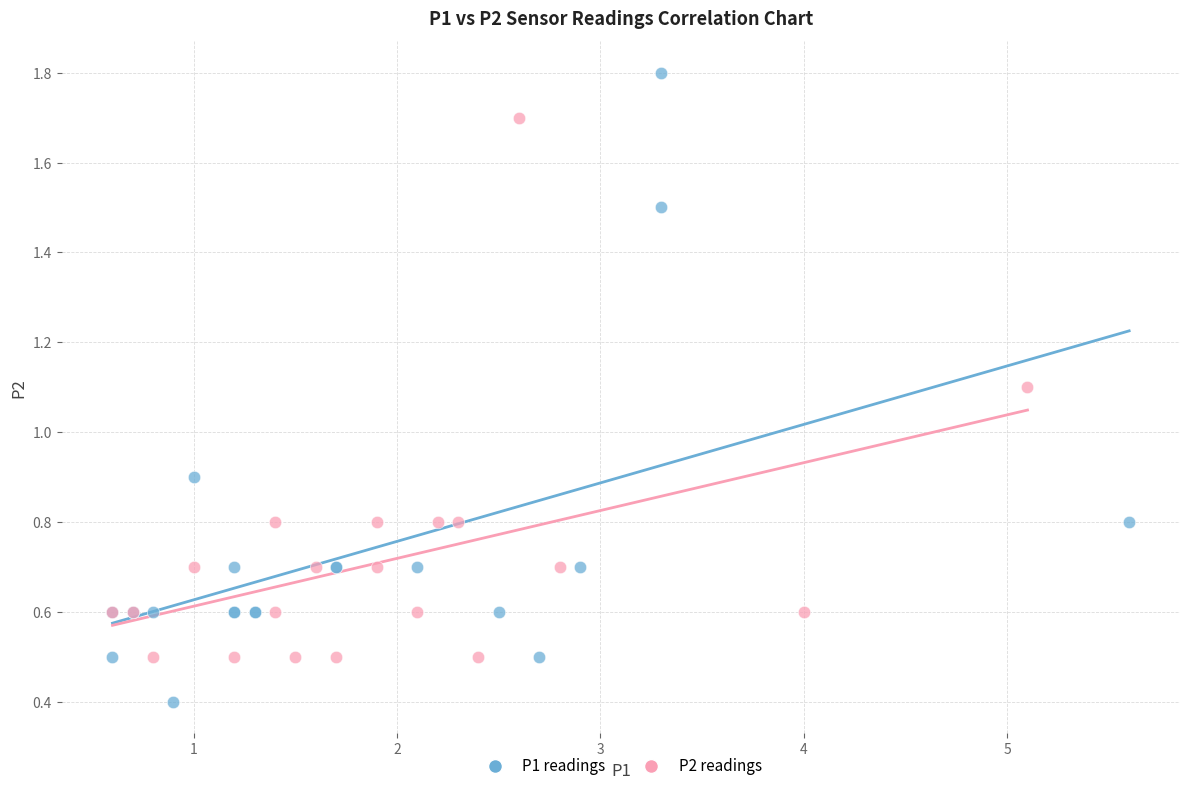

Which series contains the lowest Y value?

P1 readings